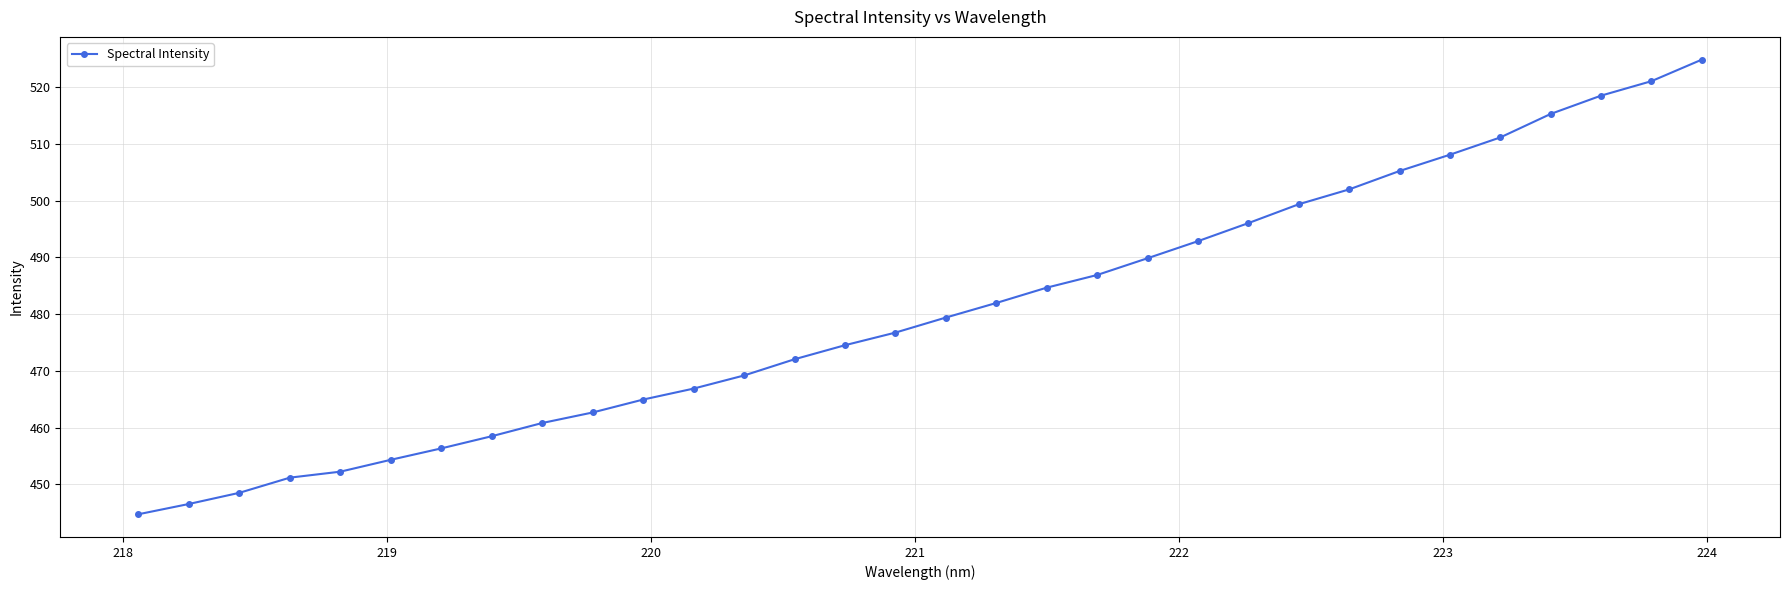

How many lines are shown in the chart?

1